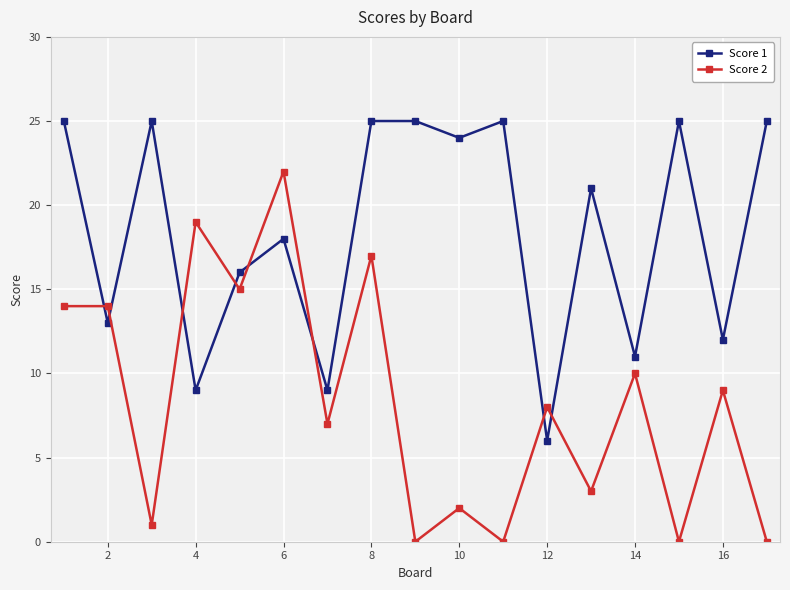

Rank the series by their average value, from lowest to highest.

Score 2, Score 1